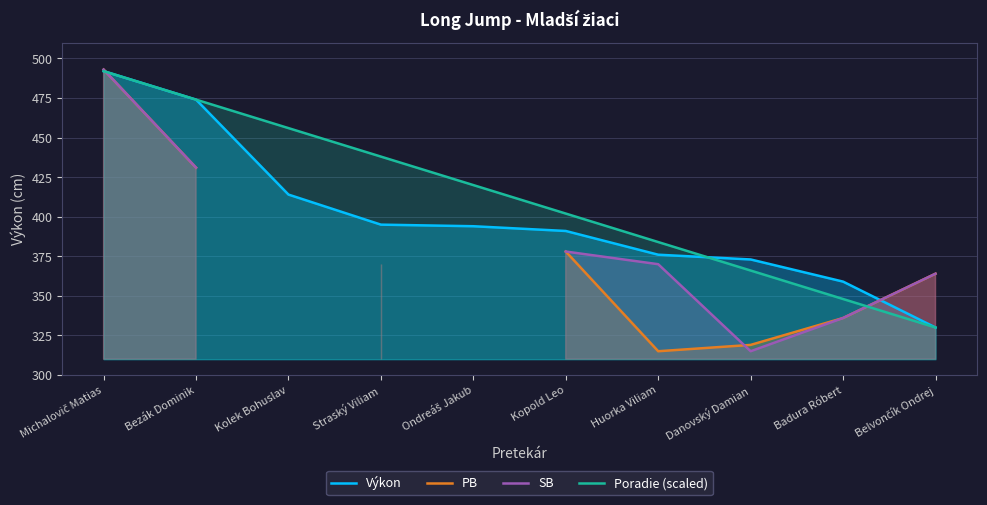

Is it true that Poradie (scaled) equals 384 at Huorka Viliam?

True